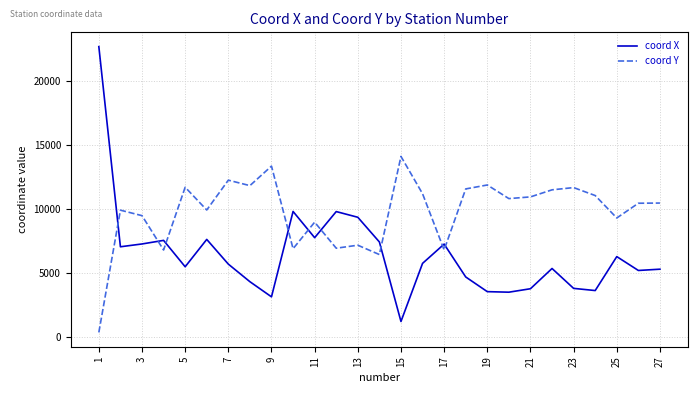

How many interior local valleys does the coord Y series have?

9